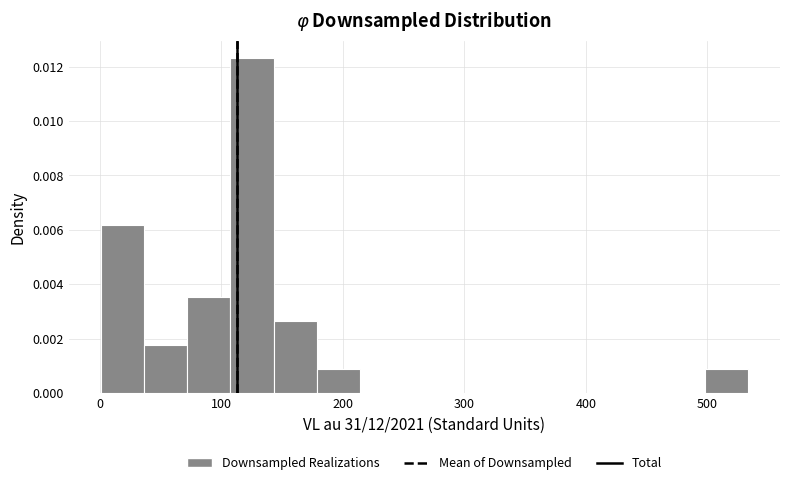

Read against the x-axis, roughly where is the centre of the tallest bar?

130